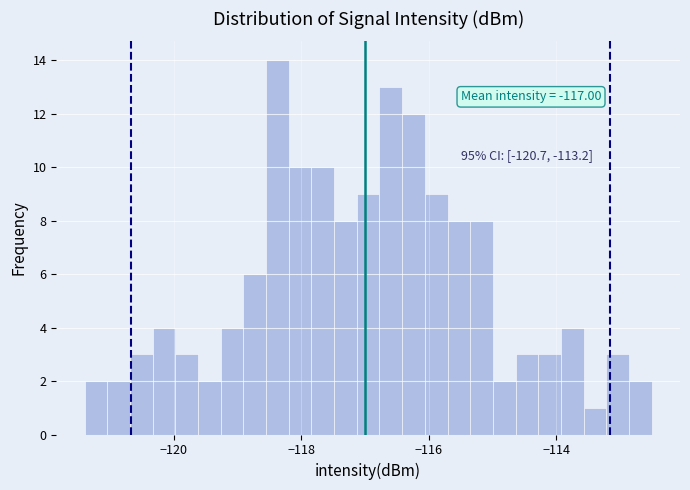

Read against the x-axis, roughly where is the centre of the tallest bar?

-118.4